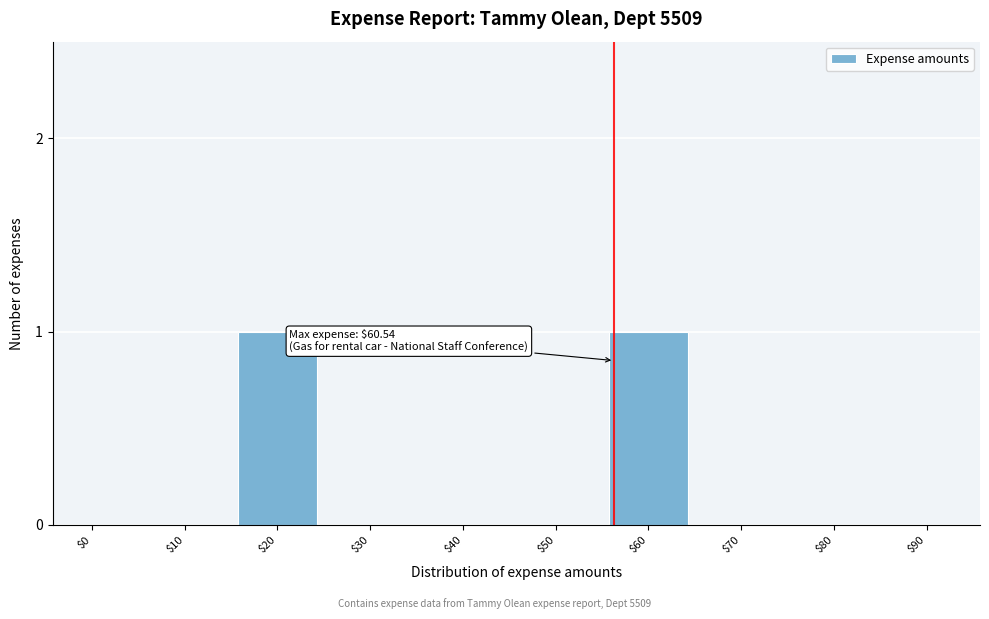

The value at $60 is 1. True or false?

True